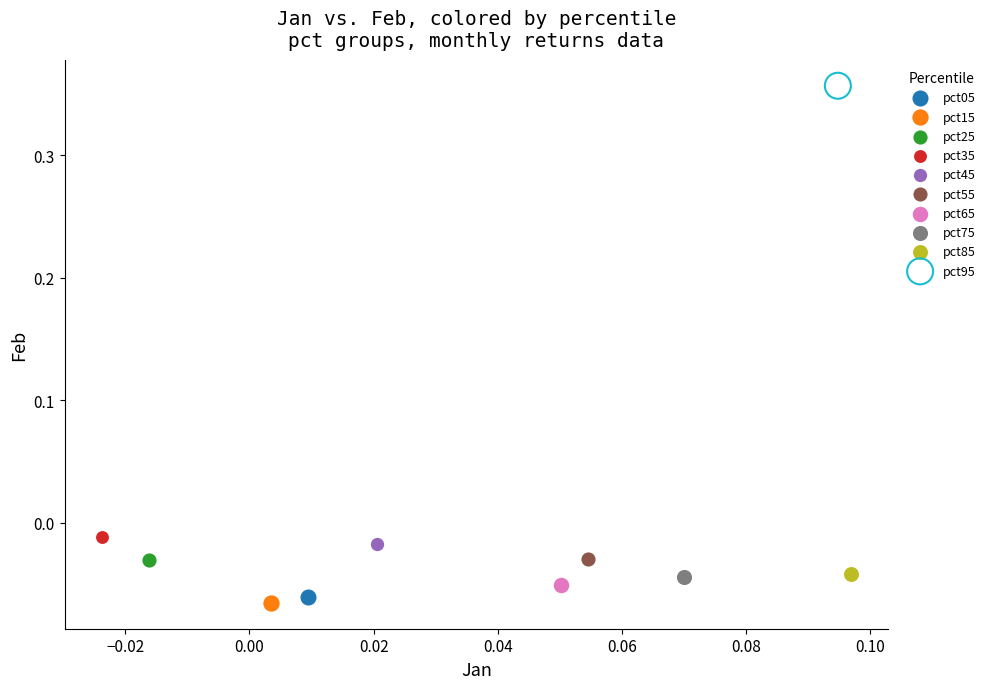

What are all the series names shown in the legend?

pct05, pct15, pct25, pct35, pct45, pct55, pct65, pct75, pct85, pct95